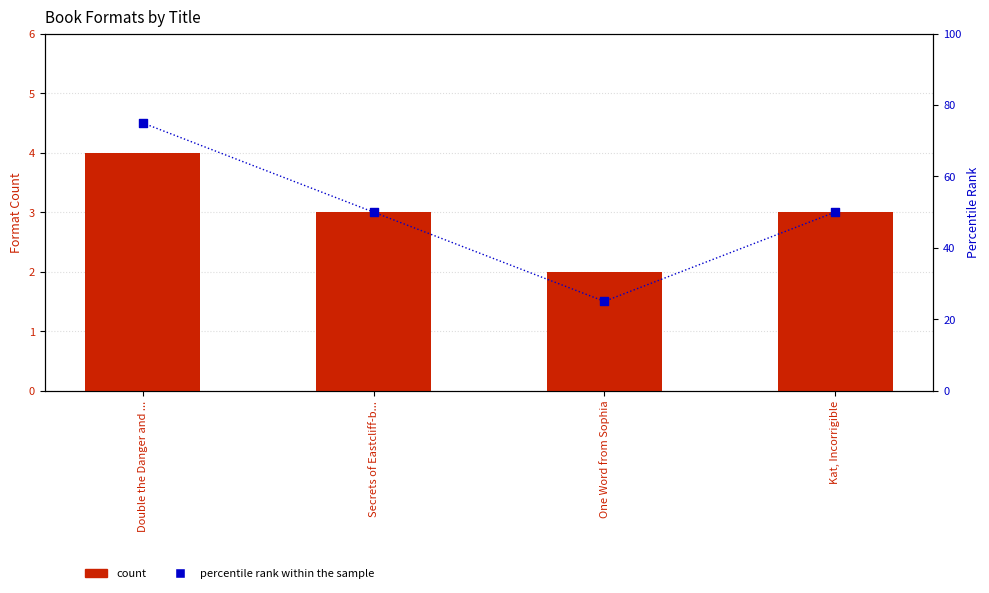

Which series has the largest total across all categories?

percentile rank within the sample